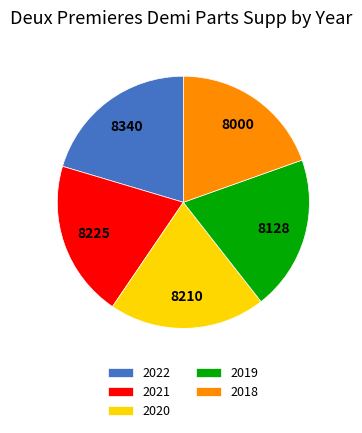

How many slices are in this pie chart?

5